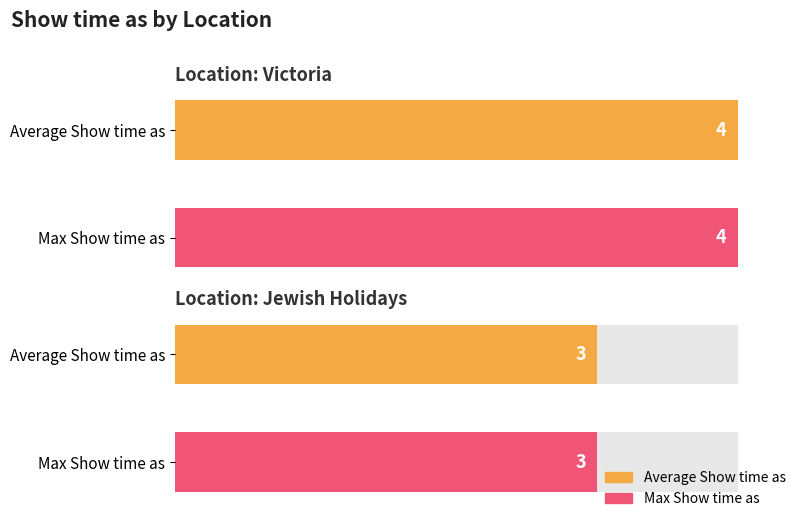

Which has a higher value, Victoria or Jewish Holidays?

Victoria